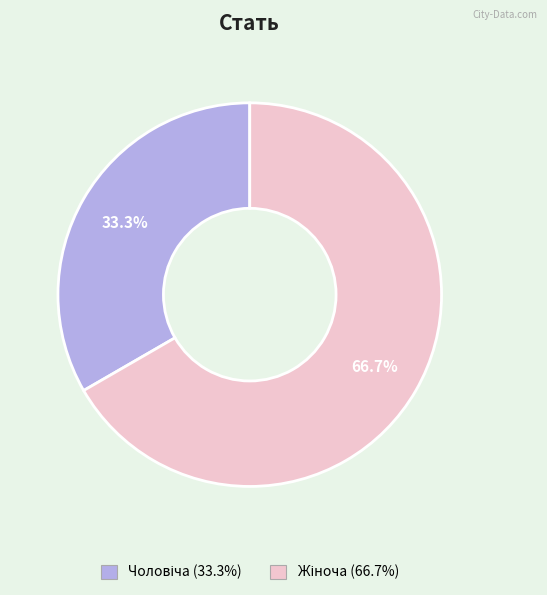

Is there any slice that represents more than half of the pie?

Yes